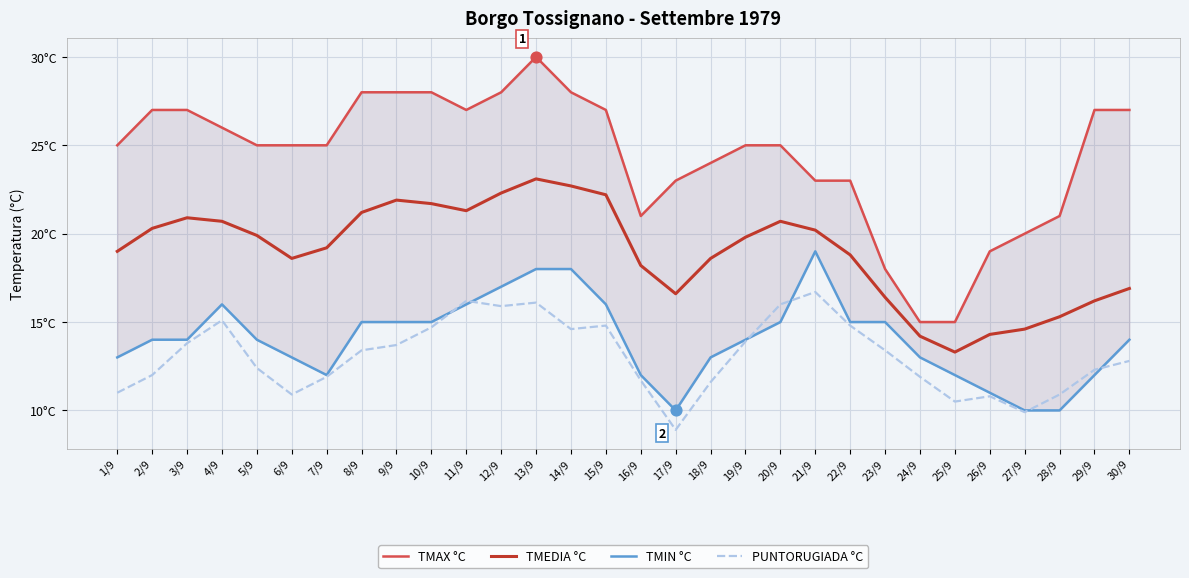

Which series reaches the maximum Y coordinate?

TMAX °C